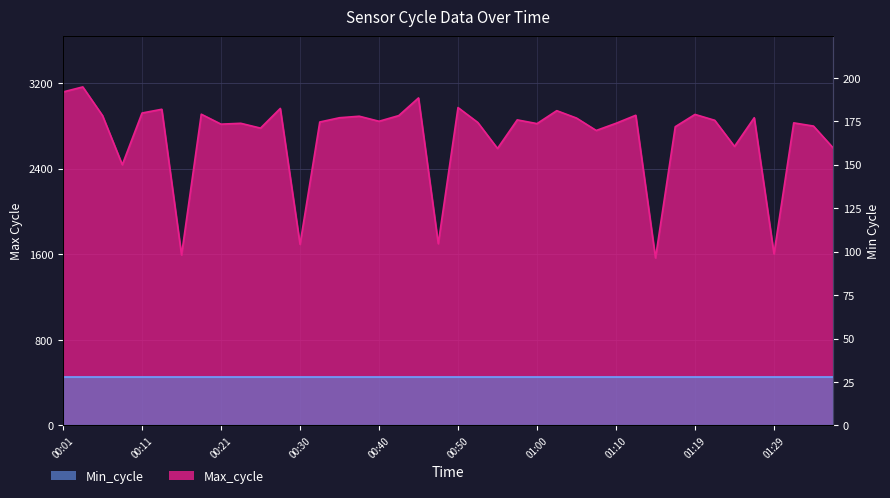

Reading left to right, what are all the values shown in this chart?

00:01=3116	00:03=3163	00:06=2895	00:08=2436	00:11=2919	00:13=2954	00:16=1593	00:18=2908	00:21=2815	00:23=2823	00:26=2778	00:28=2962	00:30=1692	00:33=2835	00:35=2875	00:38=2889	00:40=2842	00:43=2895	00:45=3060	00:48=1698	00:50=2970	00:53=2831	00:55=2588	00:57=2855	01:00=2820	01:02=2941	01:05=2872	01:07=2756	01:10=2823	01:12=2898	01:15=1565	01:17=2791	01:19=2906	01:22=2851	01:24=2607	01:27=2875	01:29=1603	01:32=2827	01:34=2797	01:37=2592